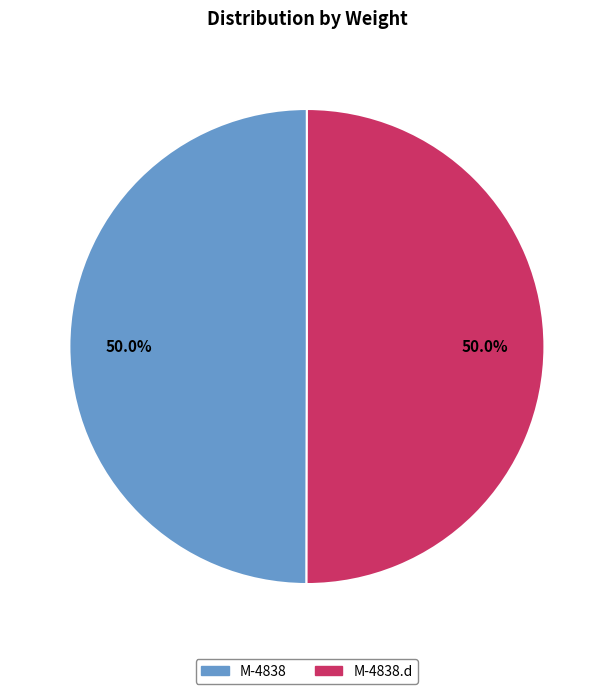

Combined, what portion of the pie is M-4838 and M-4838.d?

100.0%